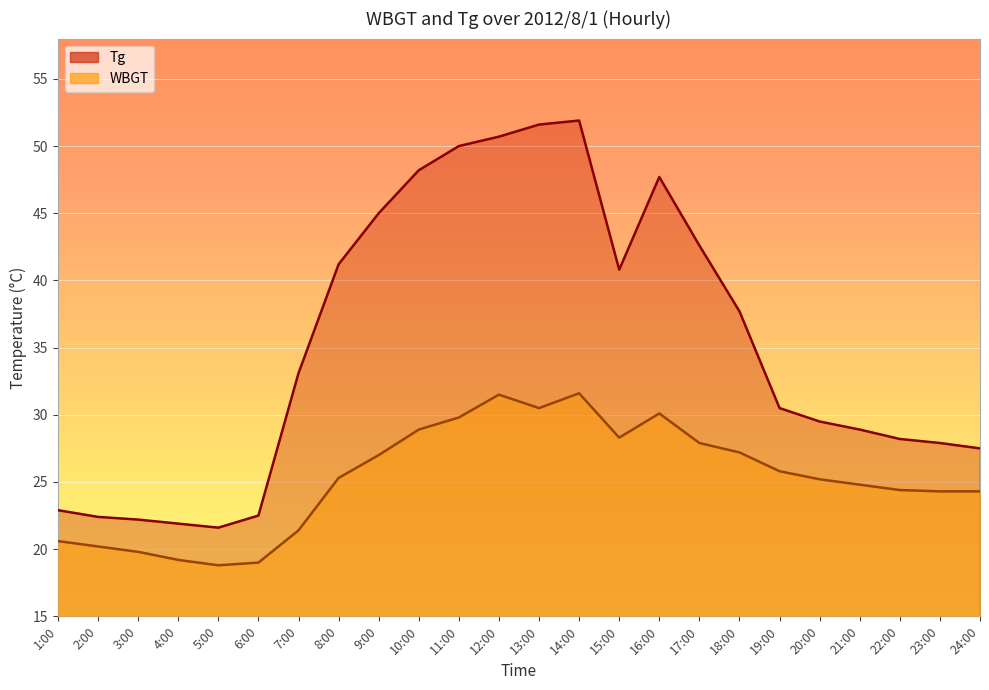

Which series has the largest range (max minus min)?

Tg